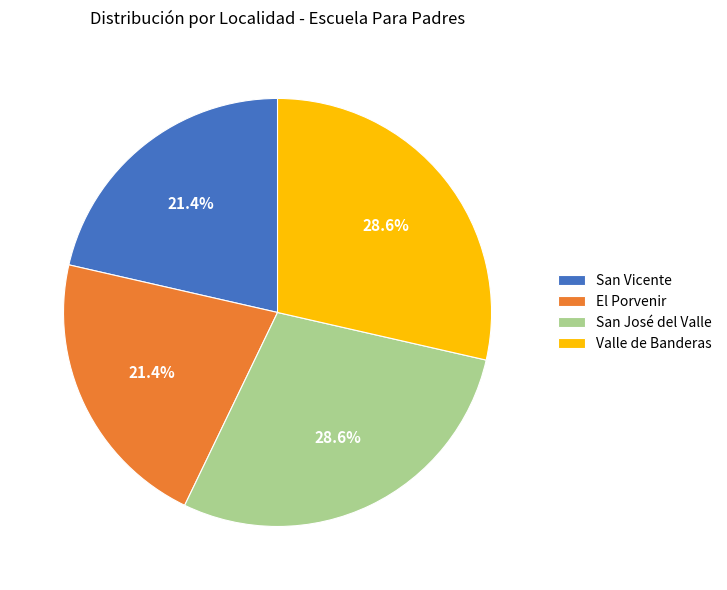

Is there any slice that represents more than half of the pie?

No